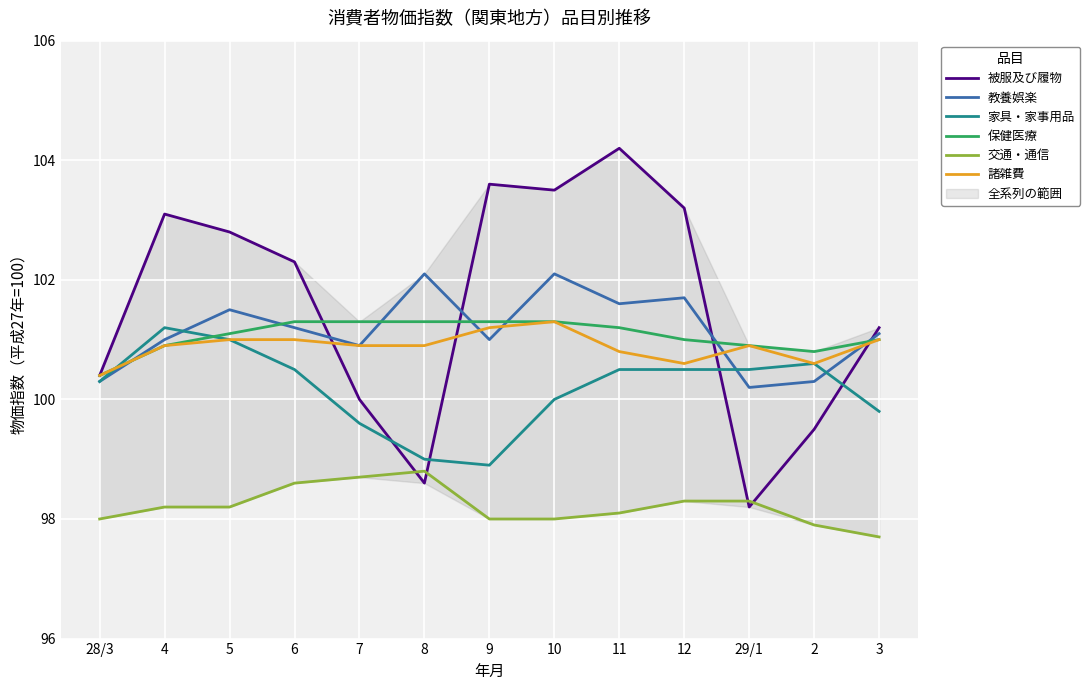

At which label does 交通・通信 first exceed 98?

4